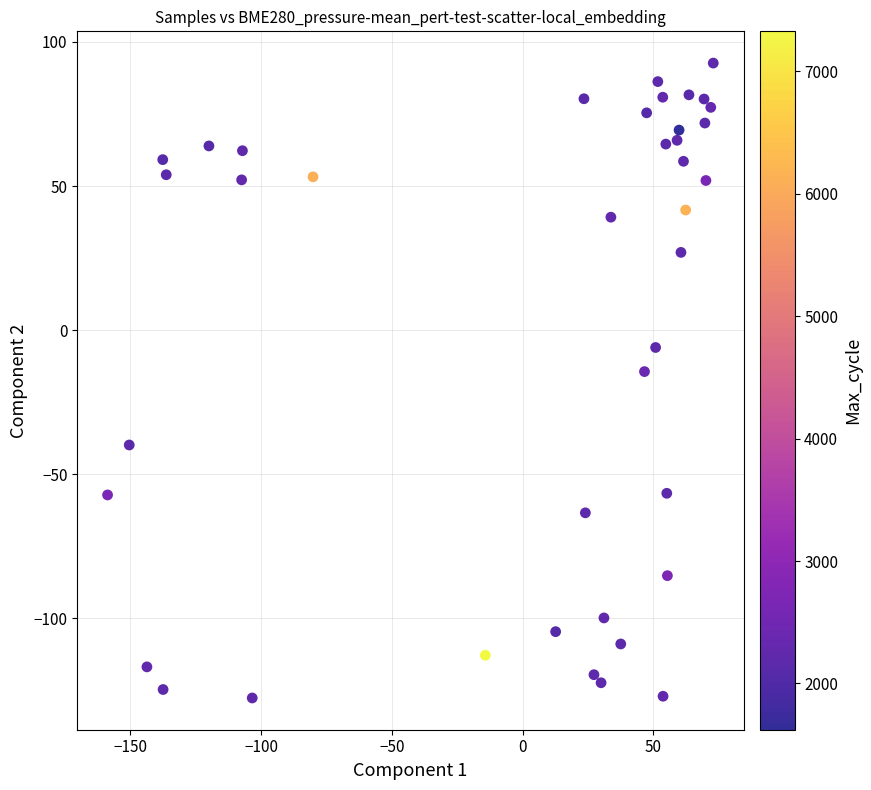

What is the range of X values (max minus min)?

231.6